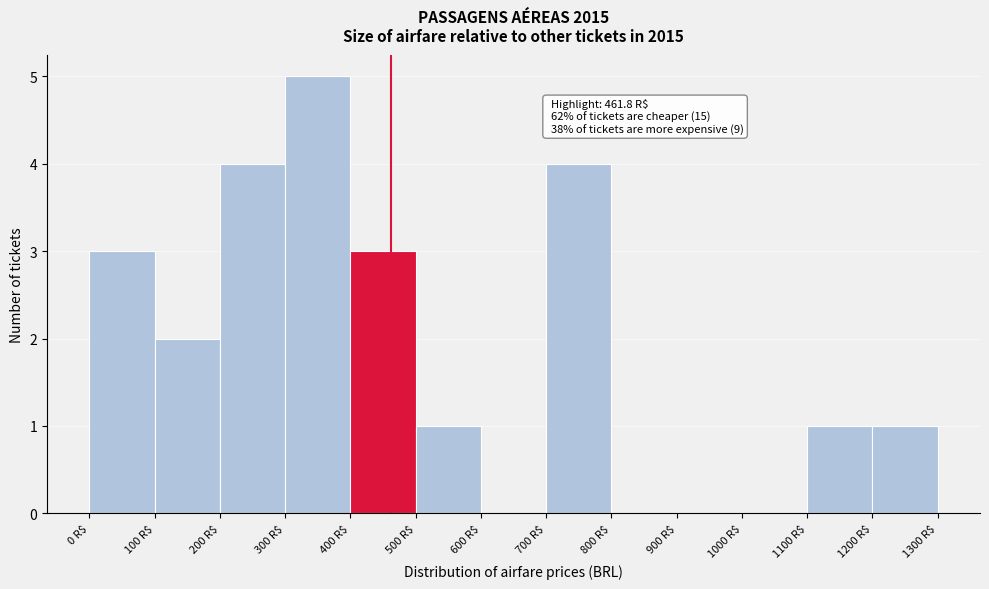

Which range on the x-axis has the tallest bar?

300 to 400